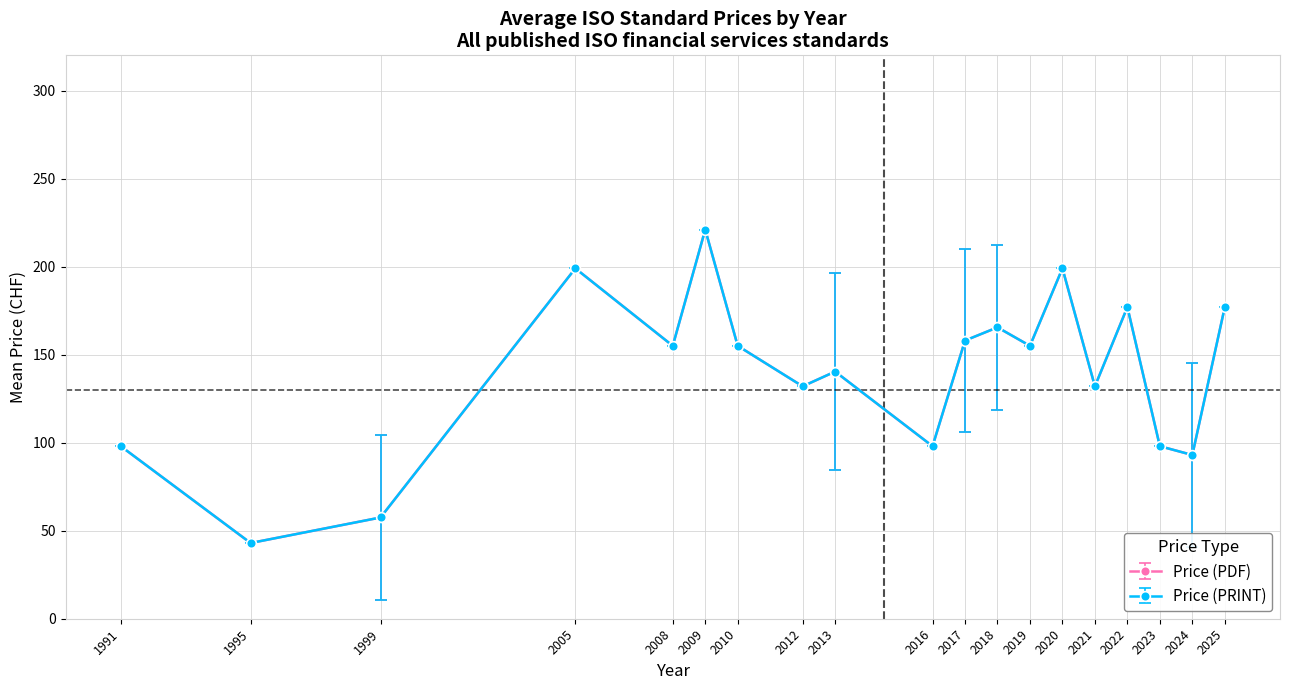

Is this an area chart (filled region under the line)?

No